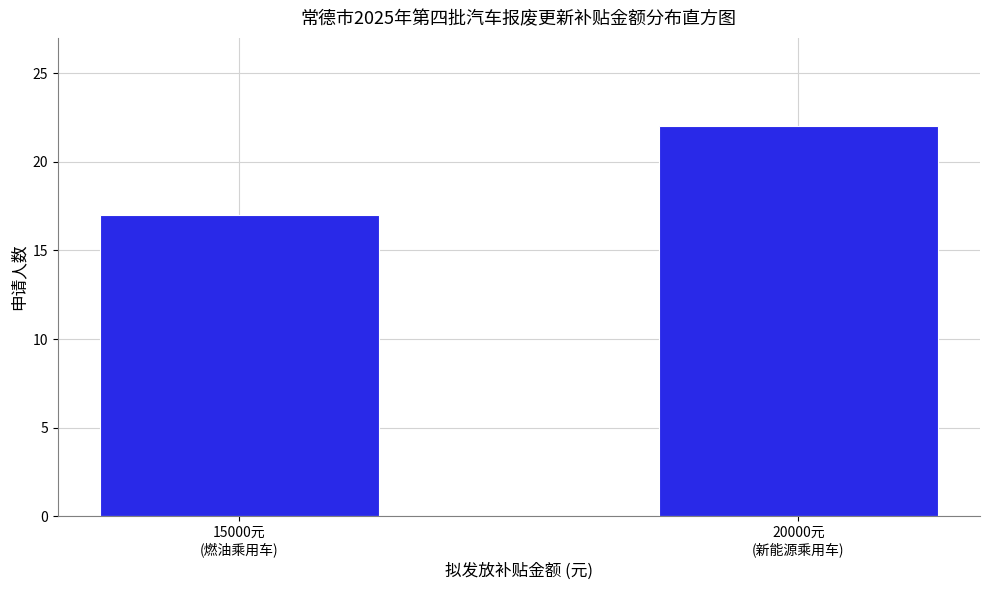

Reading left to right, transcribe all the data shown in this chart.

17	22